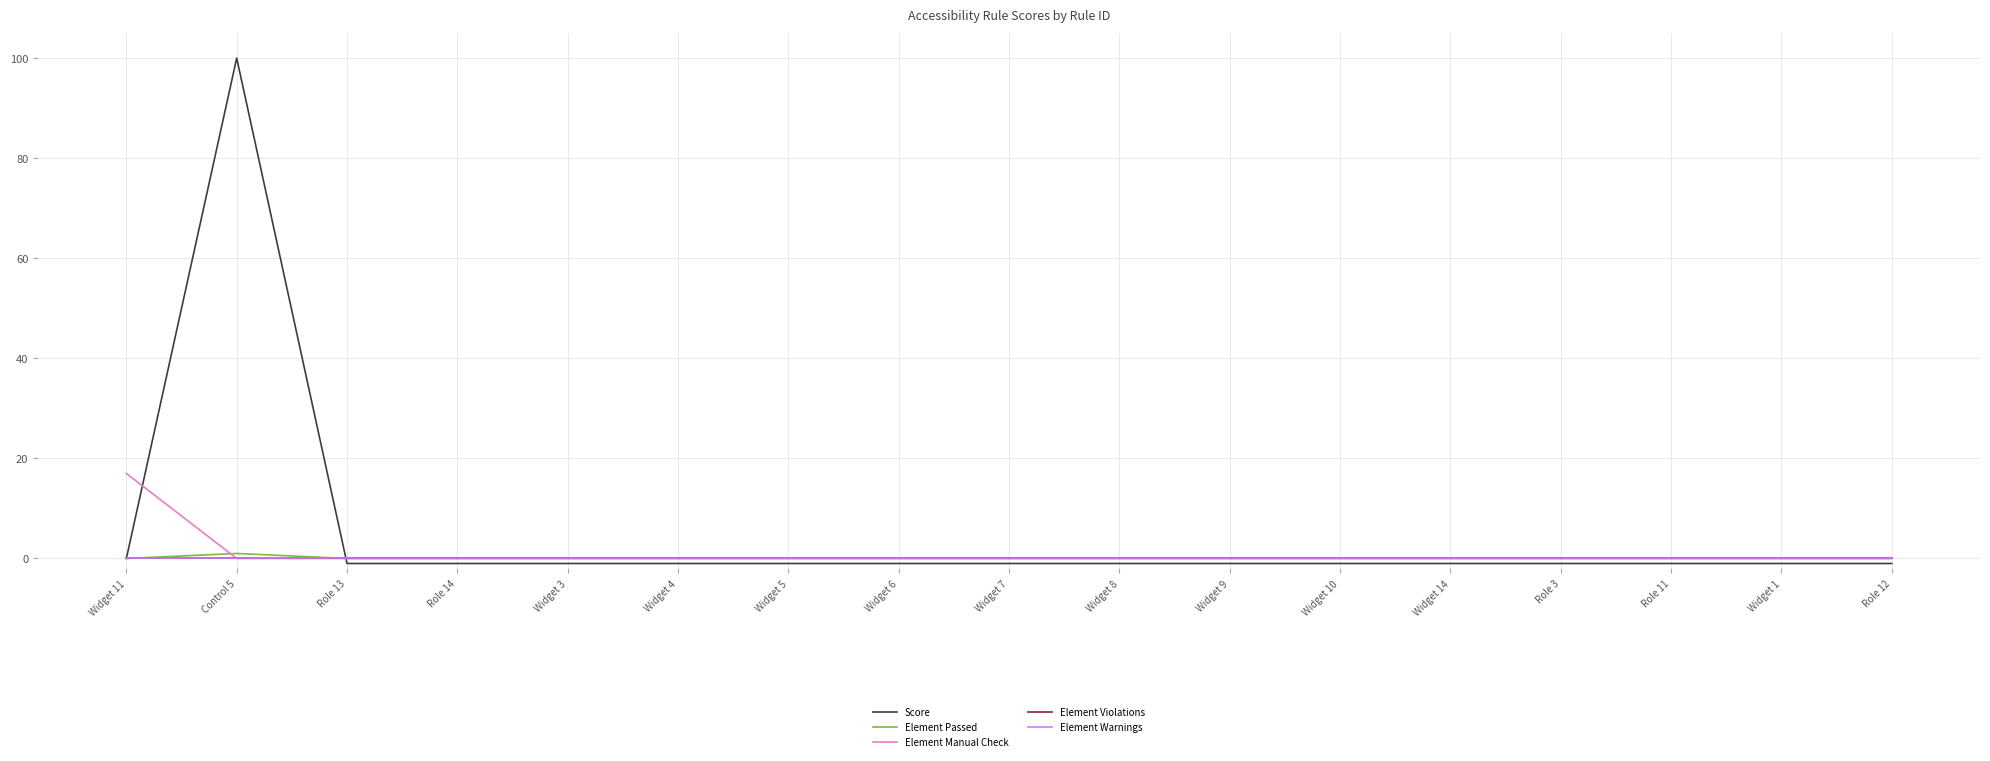

Count the Element Passed values in the range 0 to 1.

17